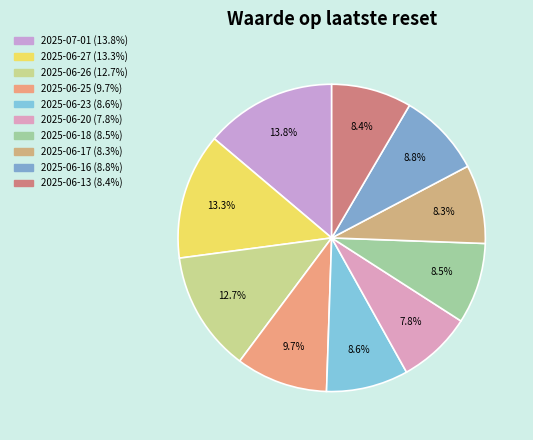

To the nearest percent, what is the difference between the 2025-06-25 and 2025-06-20 slice percentages?

2%